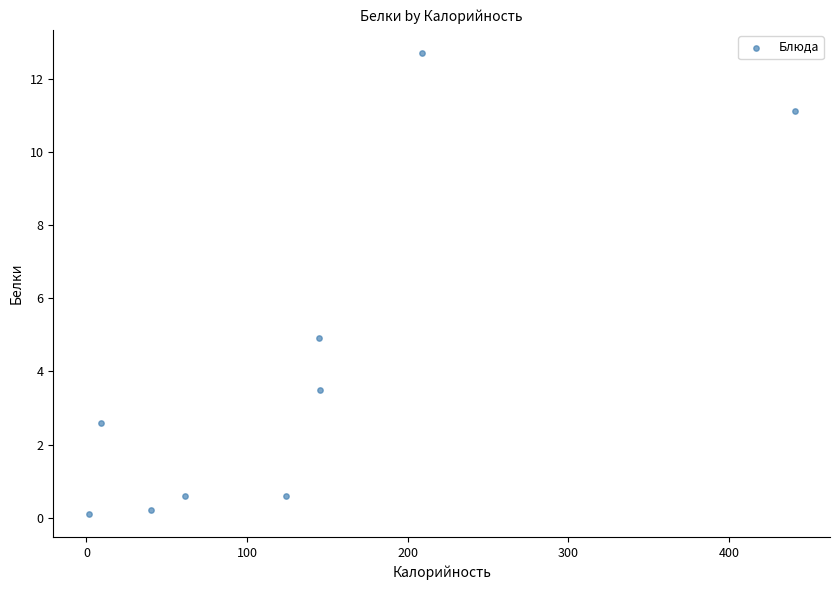

What Y value in the scatter plot is closest to 6?

4.9